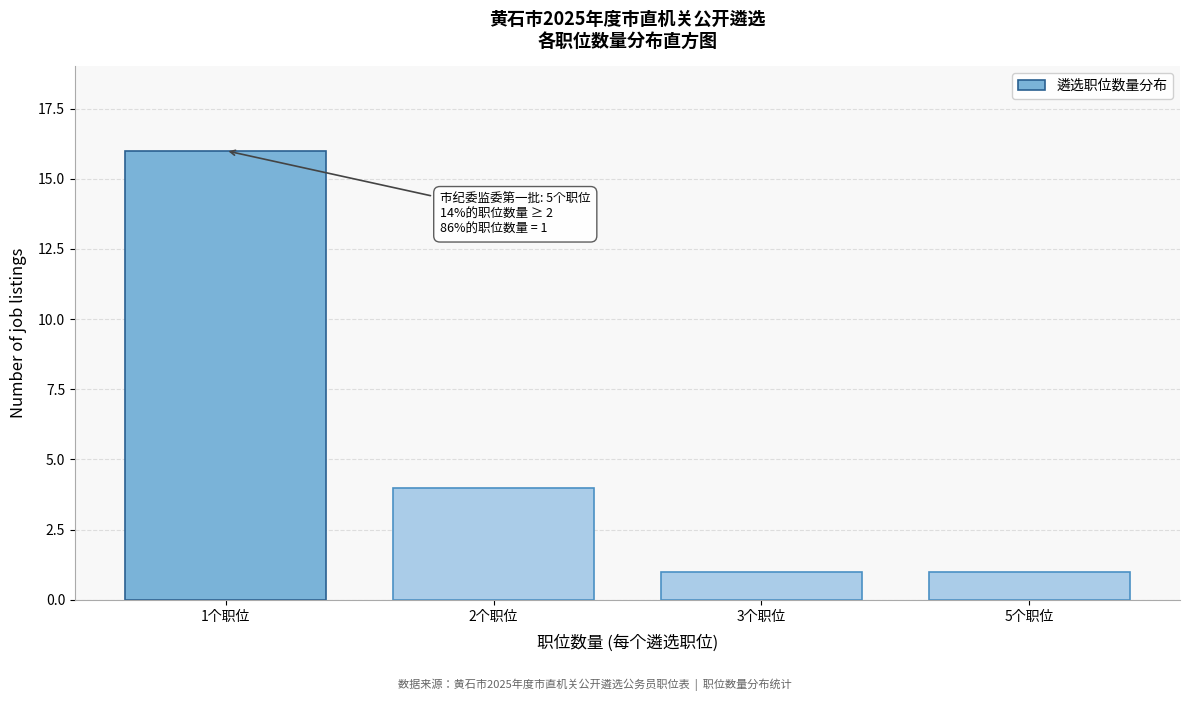

Reading left to right, list all the values displayed in this chart.

1个职位=16	2个职位=4	3个职位=1	5个职位=1